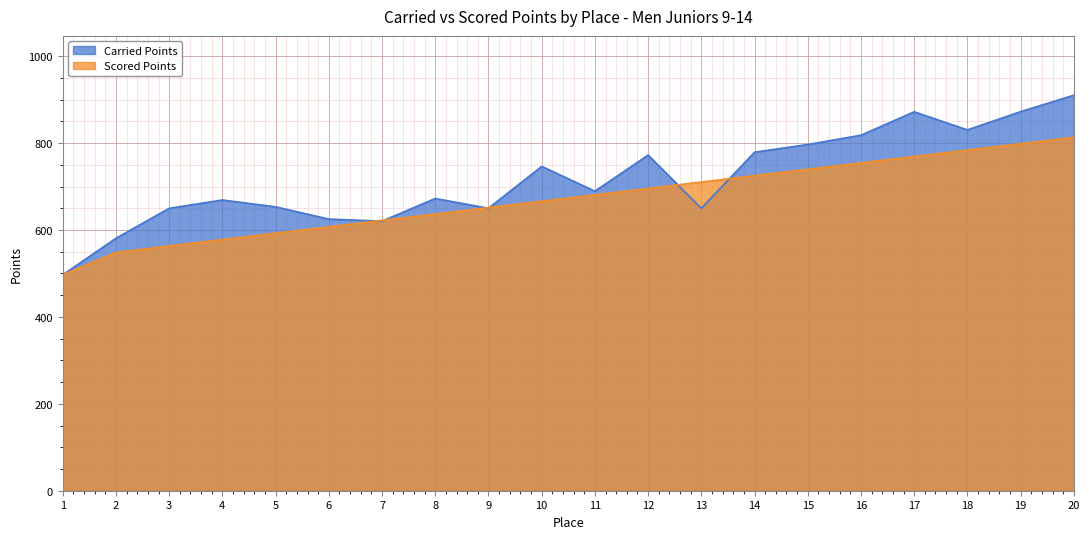

Is it true that Scored Points equals 739.9 at 15?

True